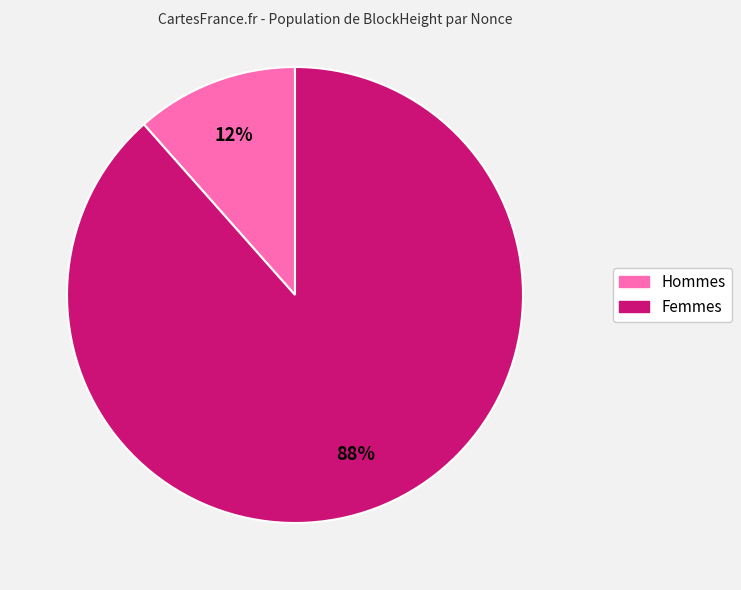

How many segments does this pie chart have?

2